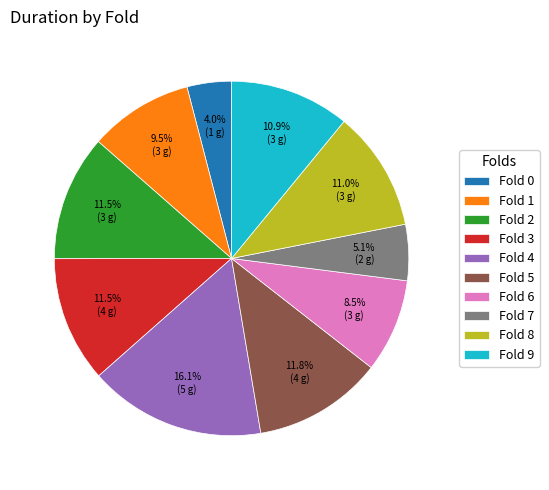

How much of the chart is everything except Fold 3?

88.5%